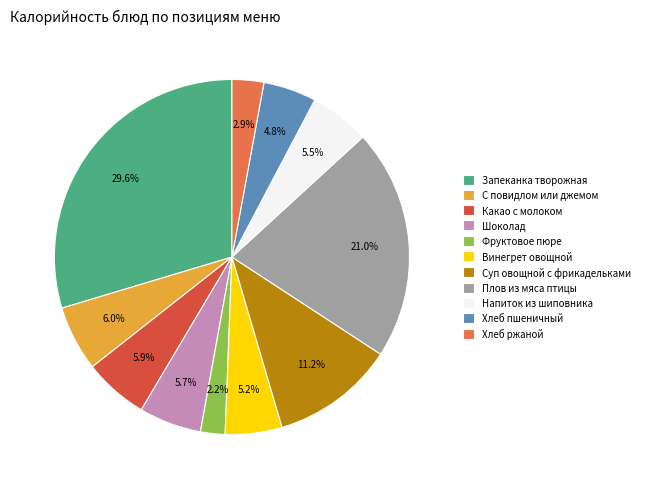

Is there any slice that represents more than half of the pie?

No